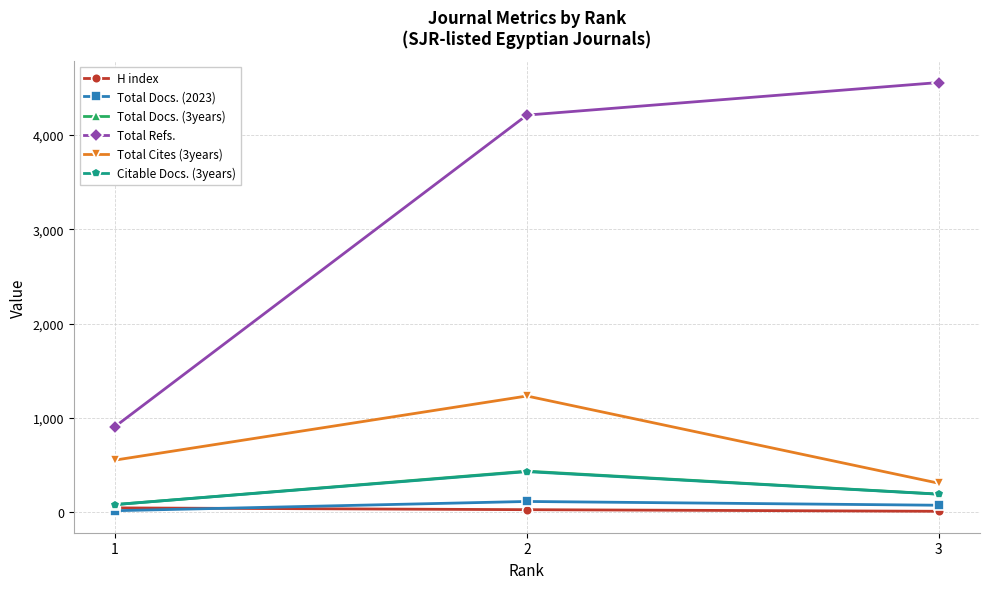

What is the value of the Citable Docs. (3years) point at the 1st from the left?

83